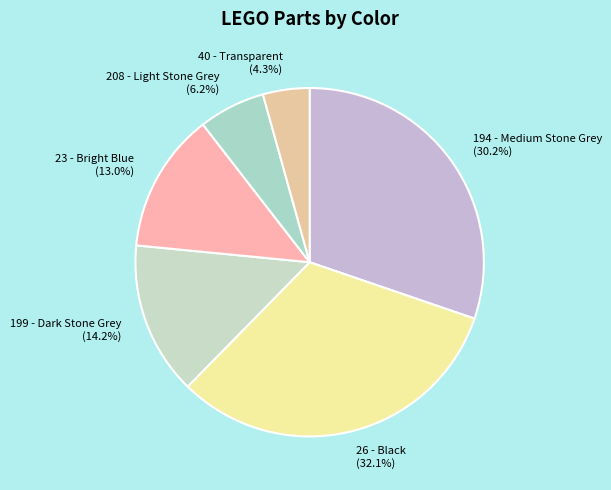

How many slices are in this pie chart?

6